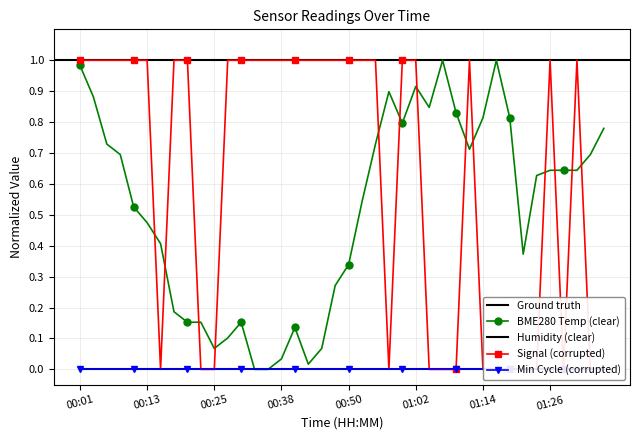

What is the greatest value displayed?

1.0